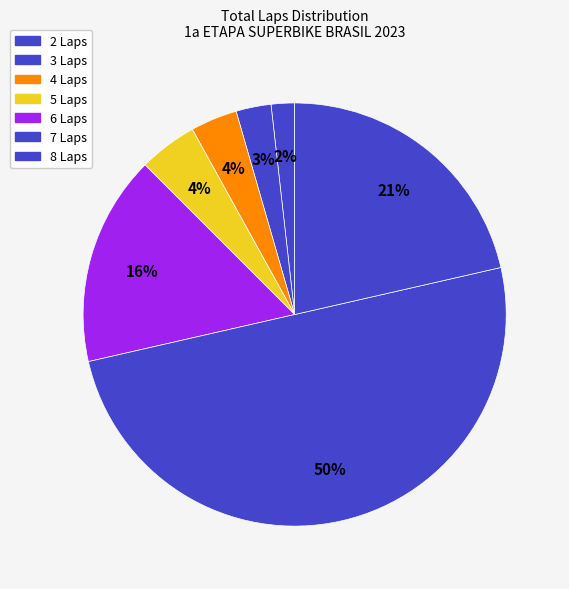

How many segments does this pie chart have?

7